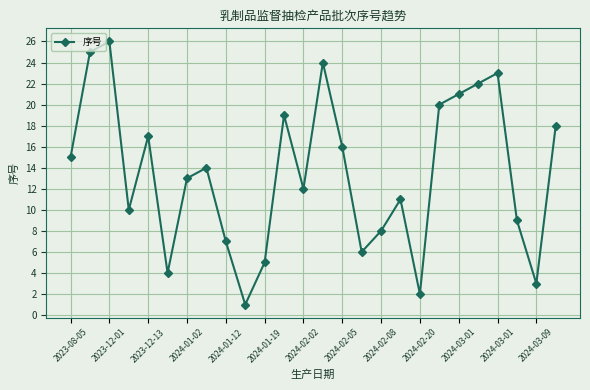

What is the difference between the maximum and second lowest values?

24